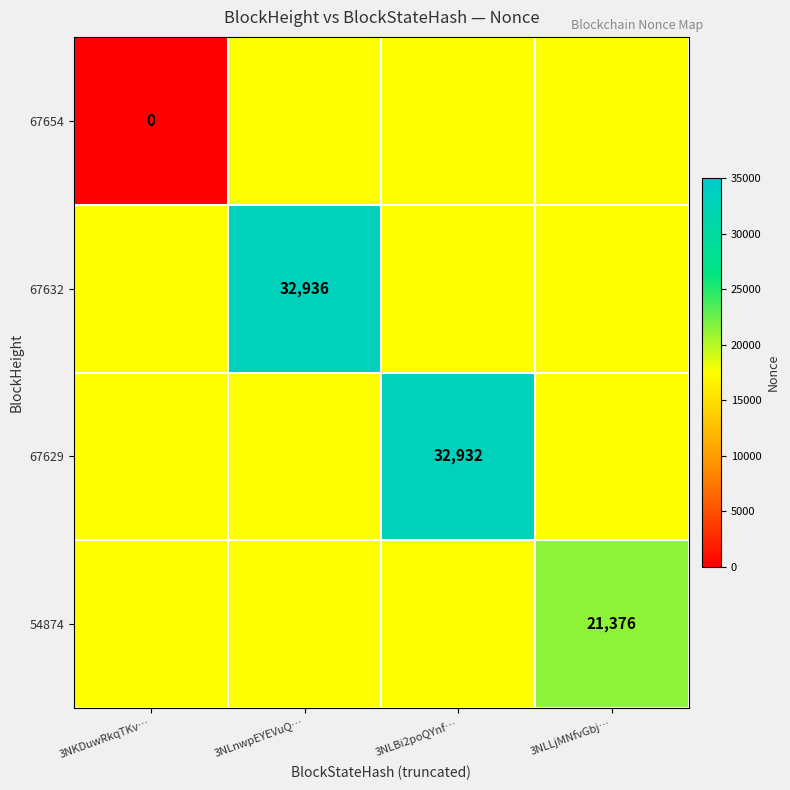

The value of 67629 at 3NLBi2poQYnf… is 32932. True or false?

True